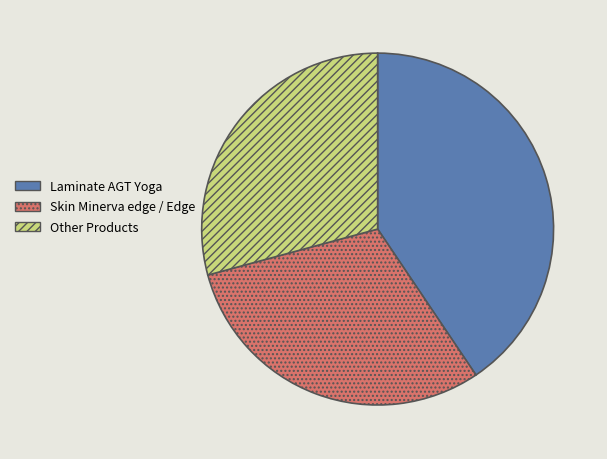

Is there a majority slice in this chart?

No